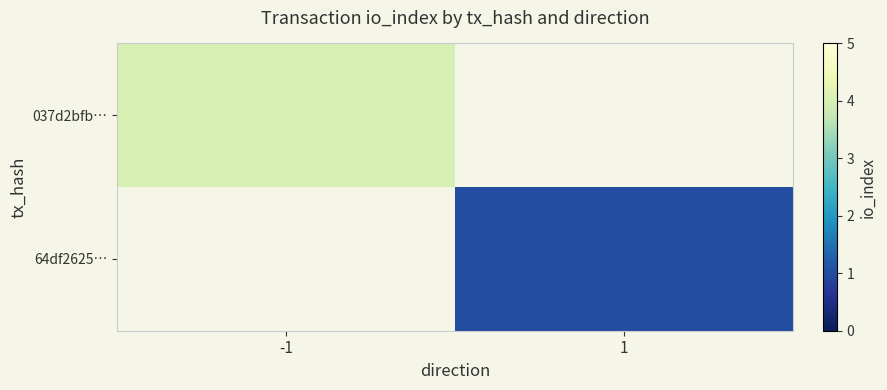

Rank the categories by 037d2bfb… value from lowest to highest.

-1, 1